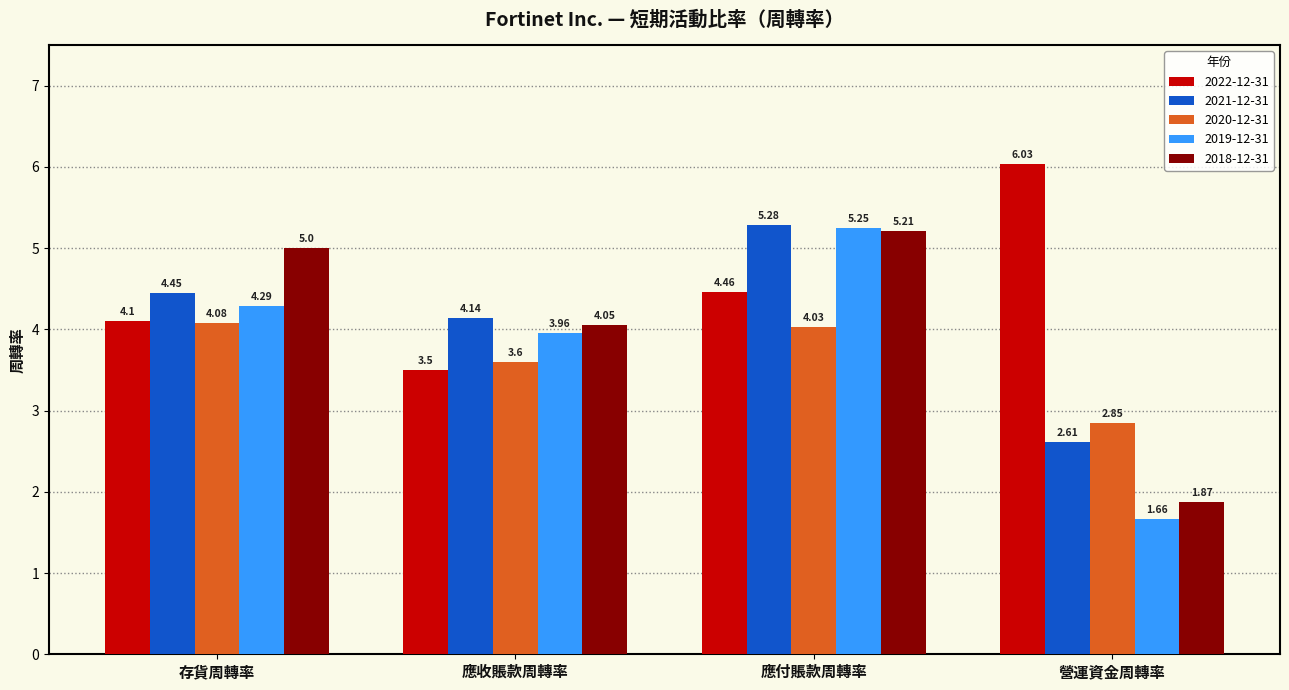

At which label does 2019-12-31 first exceed 4?

存貨周轉率